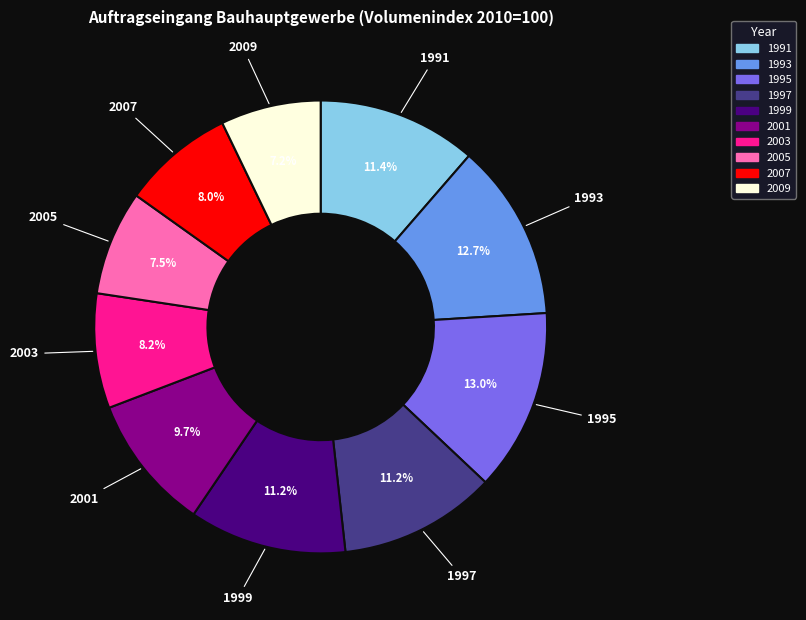

To the nearest percent, what is the average slice percentage?

10%